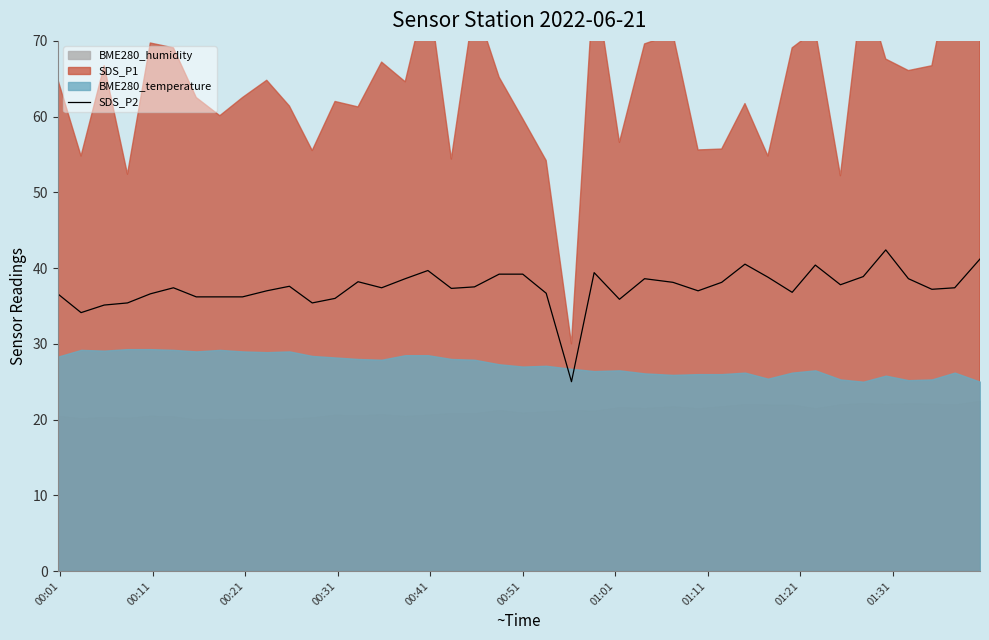

How many points are lower than both their immediate neighbors (excluding endpoints)?

10